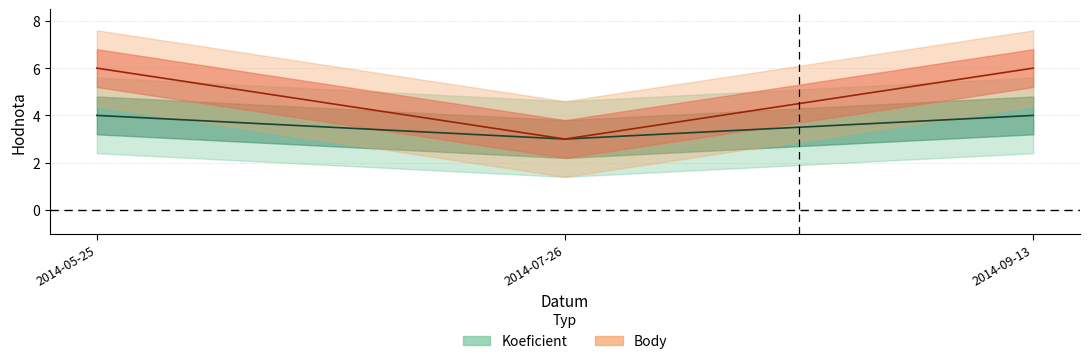

Reading left to right, list all the values displayed in this chart.

Koeficient: 2014-05-25=4	2014-07-26=3	2014-09-13=4
Body: 2014-05-25=6	2014-07-26=3	2014-09-13=6